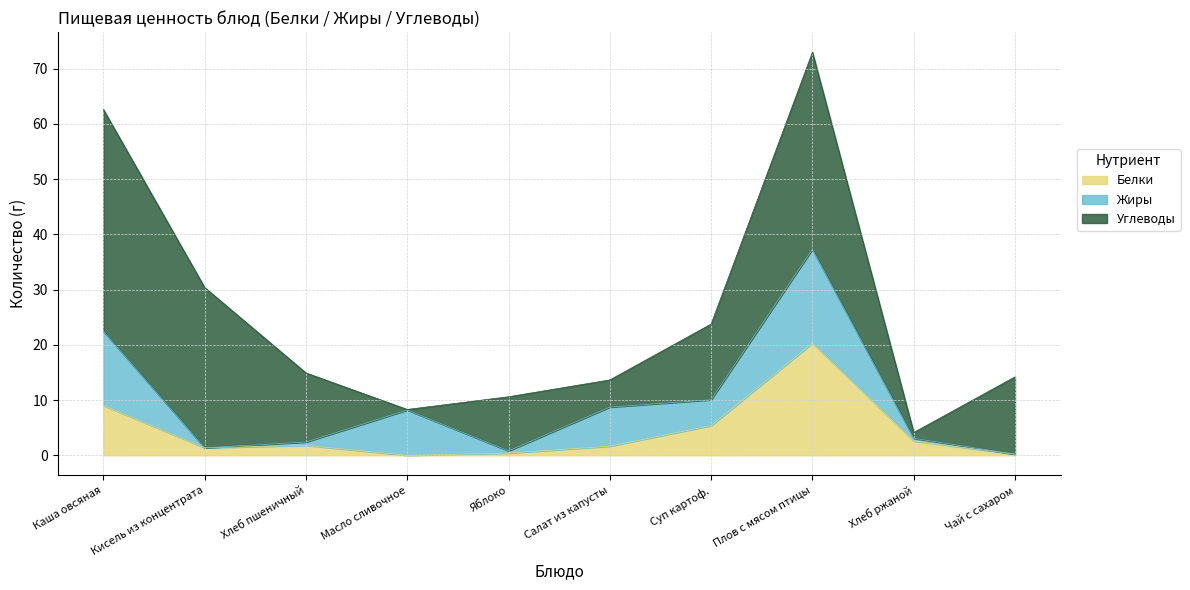

Rank the series by their maximum value, from highest to lowest.

Углеводы, Белки, Жиры